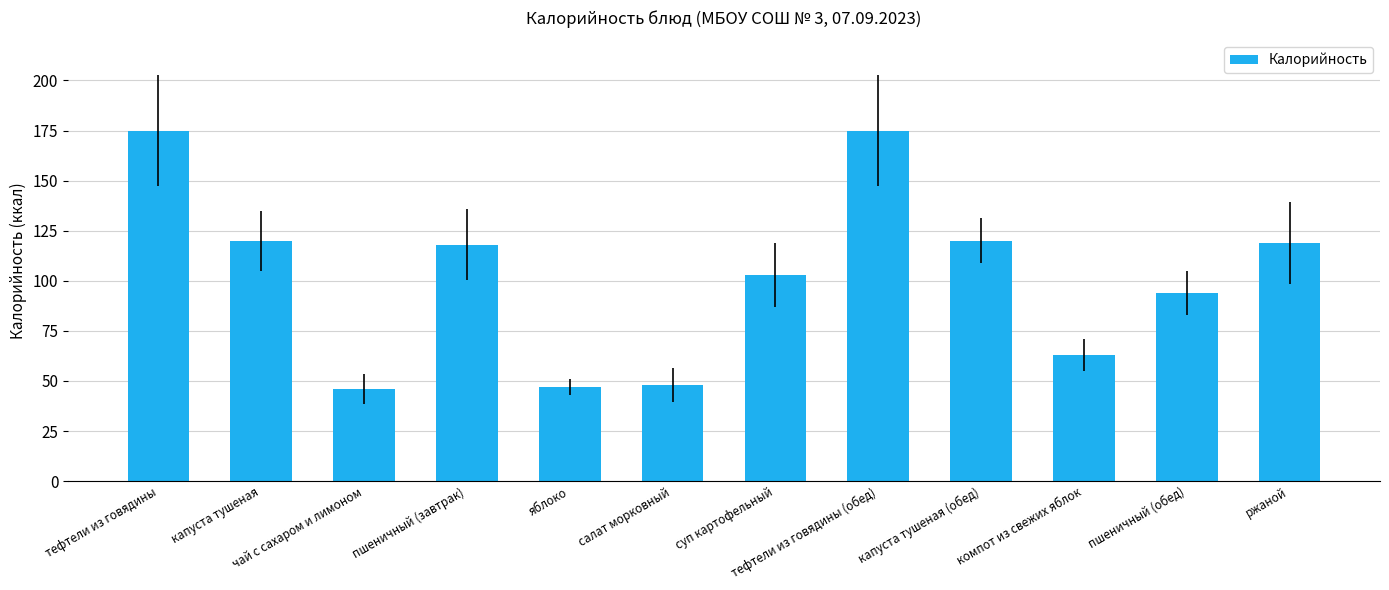

Is it true that the value at капуста тушеная (обед) is 120?

True